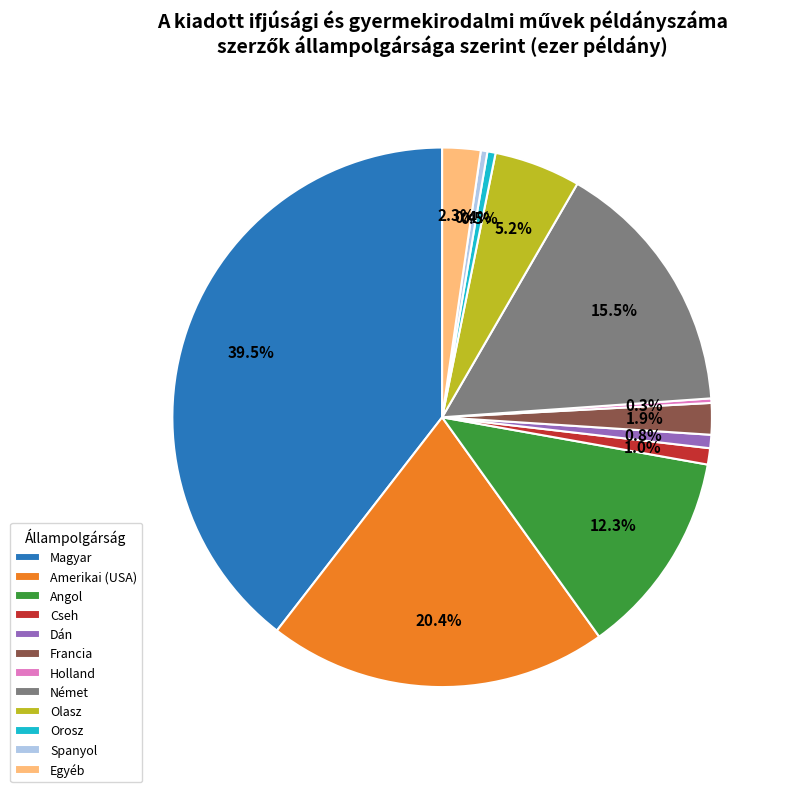

Is the sum of Cseh and Magyar greater than half?

No